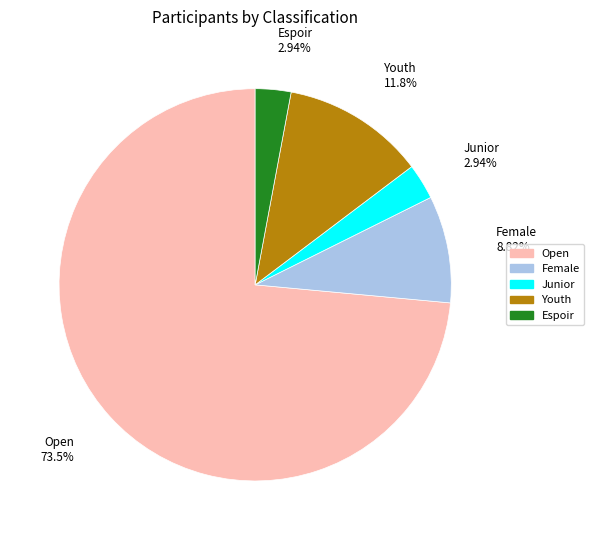

What is the largest slice in the pie chart?

Open